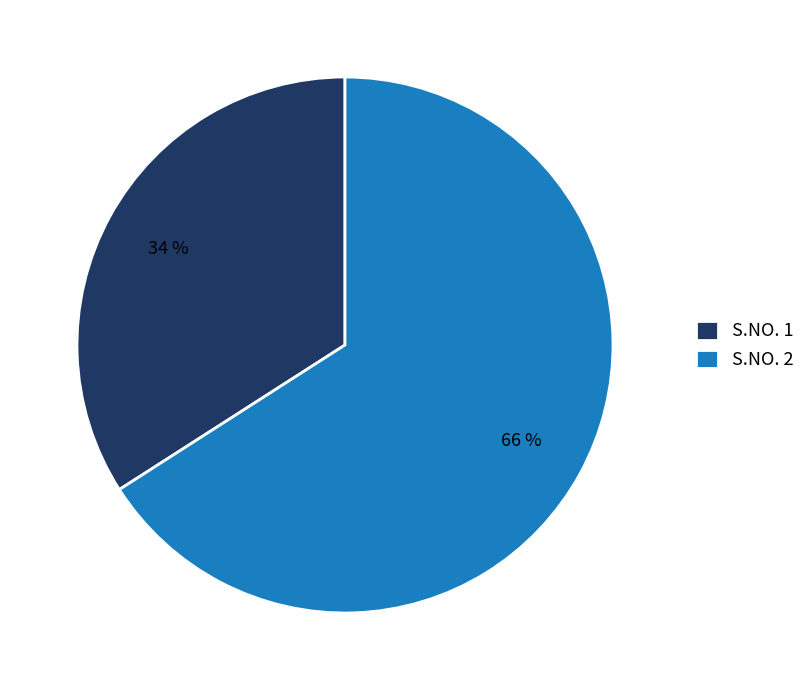

How many segments does this pie chart have?

2